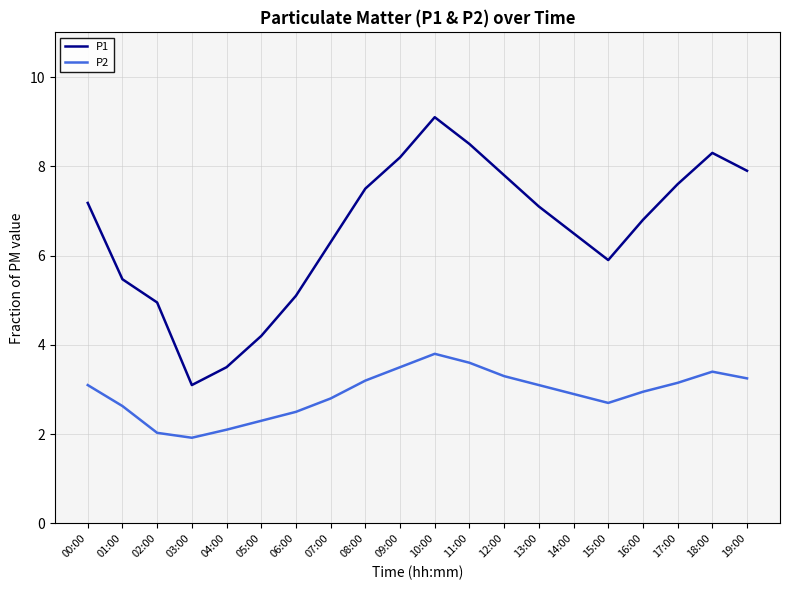

In P1, how many points are higher than both neighbors (excluding endpoints)?

2